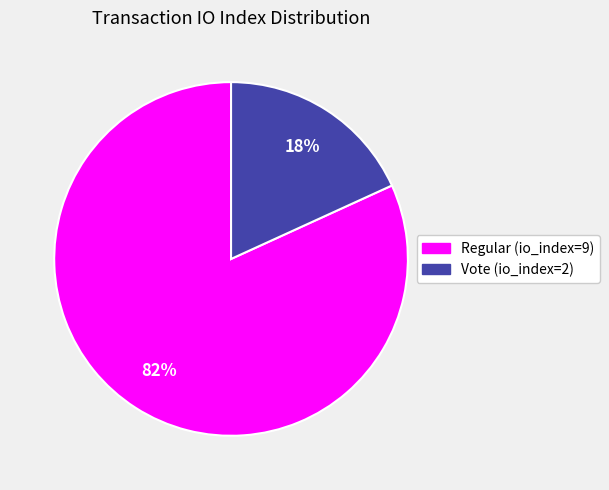

To the nearest percent, what percentage of the pie is Regular (io_index=9)?

82%